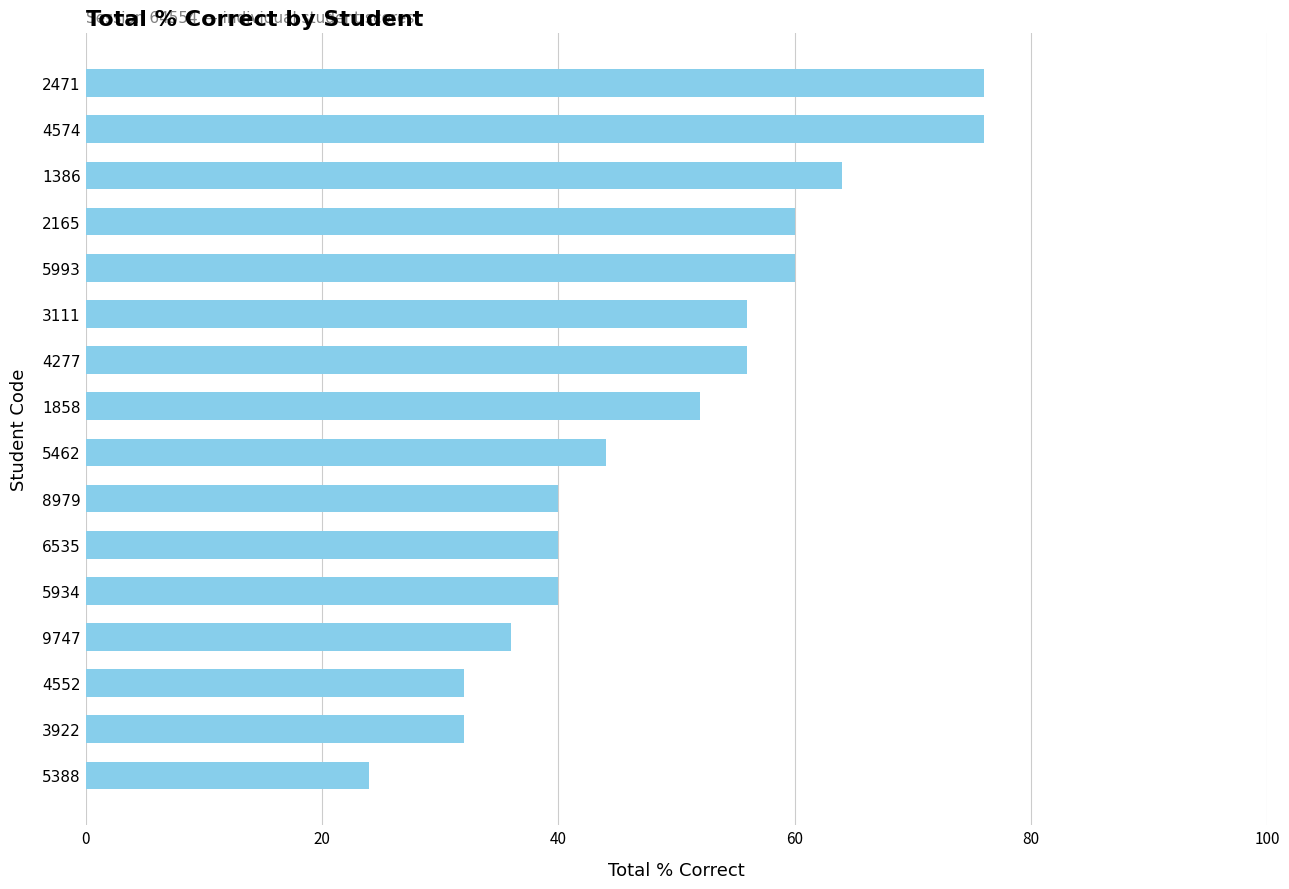

Approximately how many times larger is the value at 1858 compared to 3922?

1.6